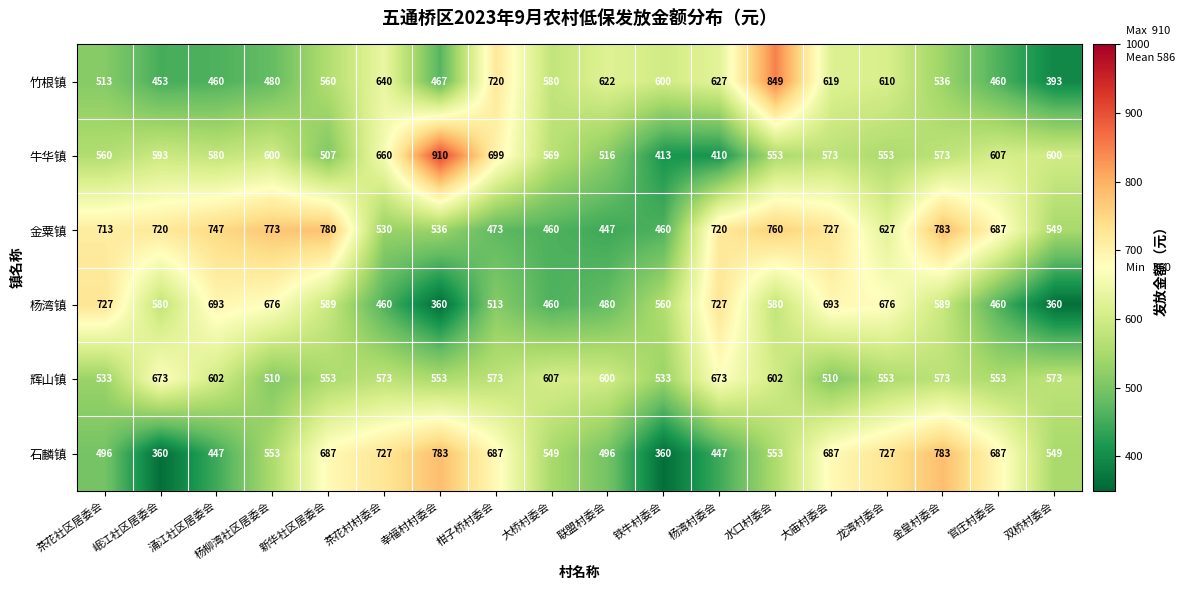

What is the minimum value for 辉山镇?

510